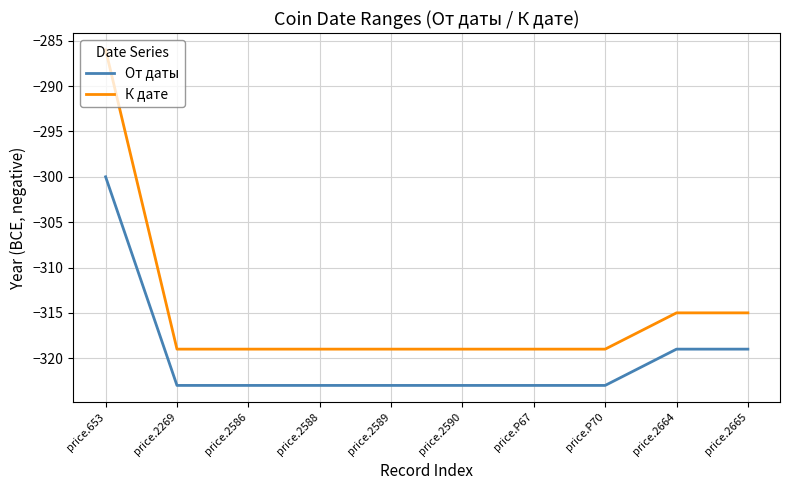

True or false: К дате and От даты cross at least once.

False